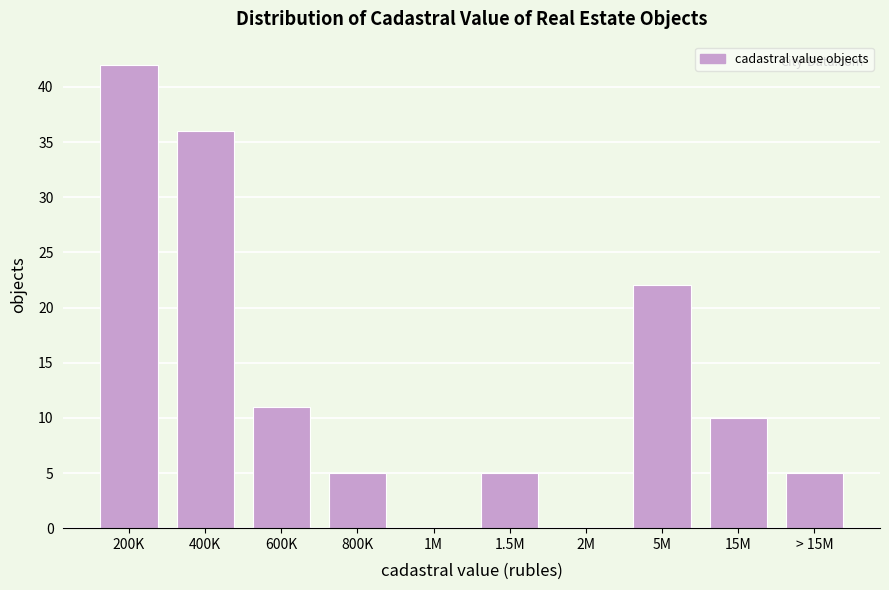

Reading left to right, list all the values displayed in this chart.

200K=42	400K=36	600K=11	800K=5	1M=0	1.5M=5	2M=0	5M=22	15M=10	> 15M=5